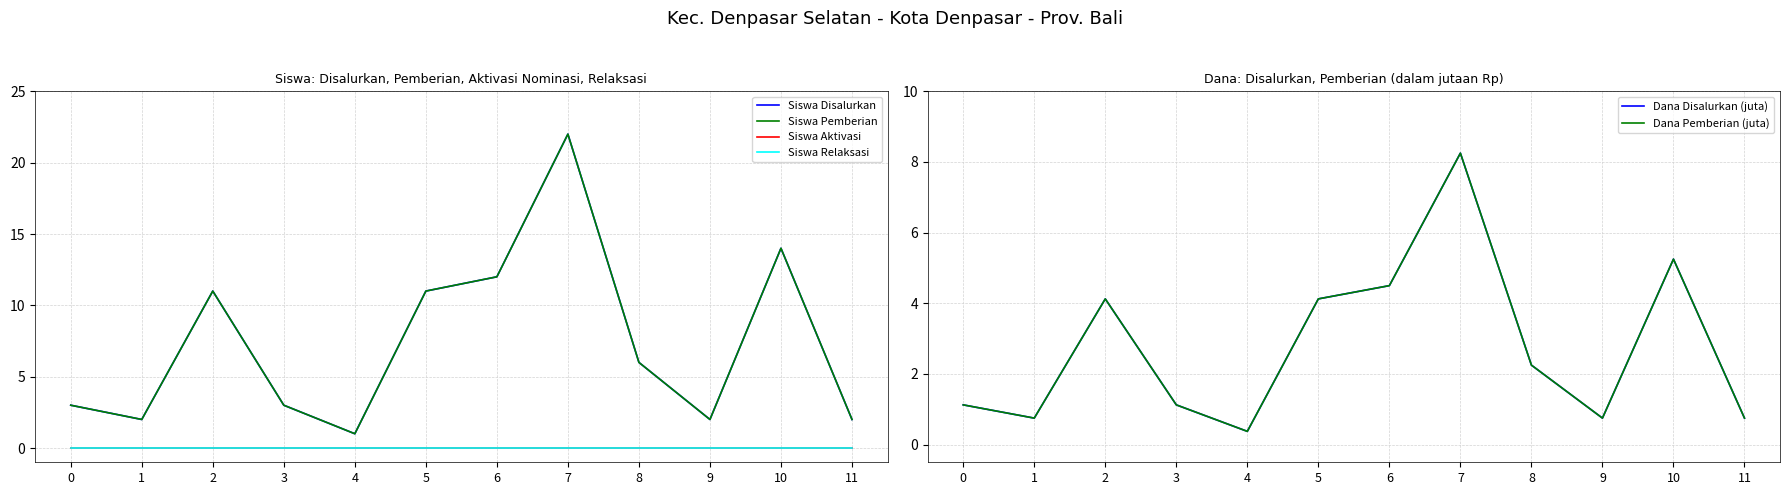

Which series has the largest total across all categories?

Siswa Disalurkan